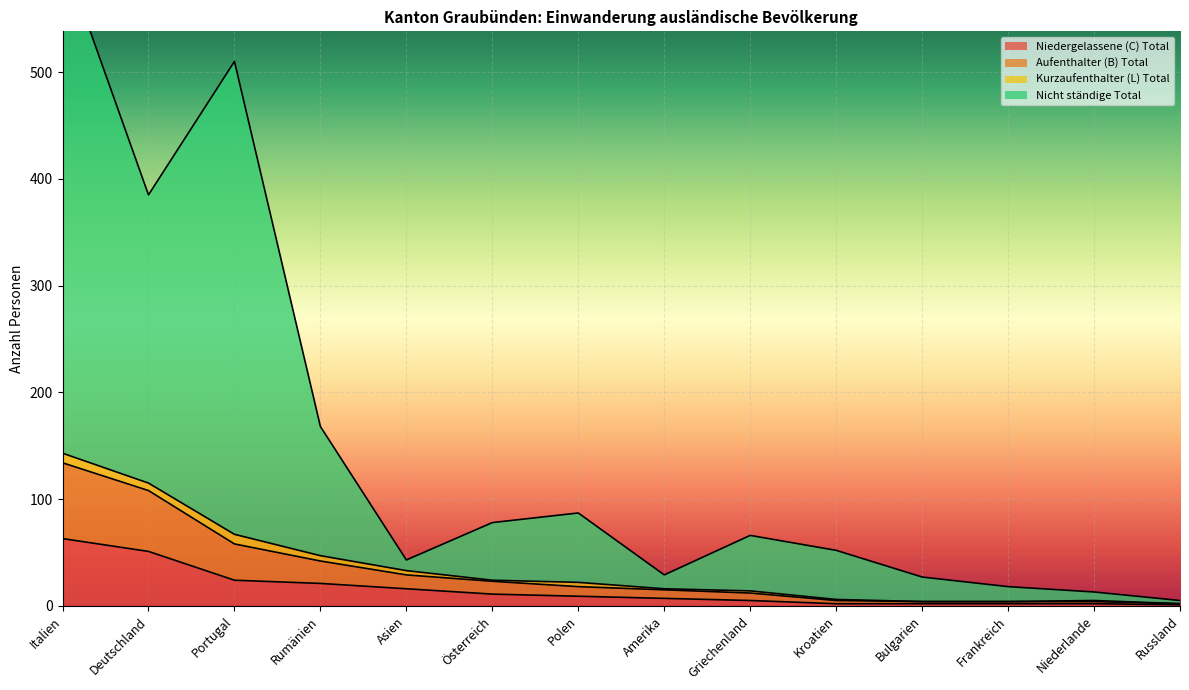

What is the greatest value displayed?

611